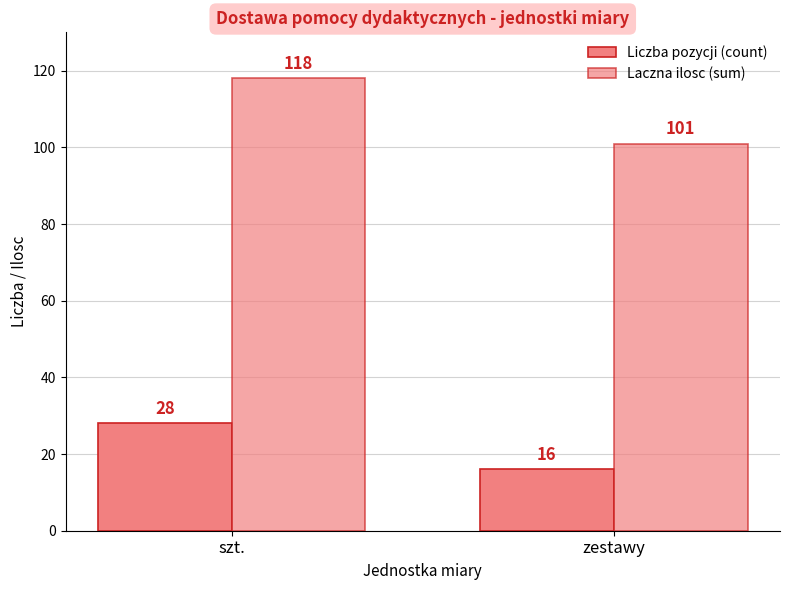

The Laczna ilosc (sum) series shows 41 at szt.. True or false?

False